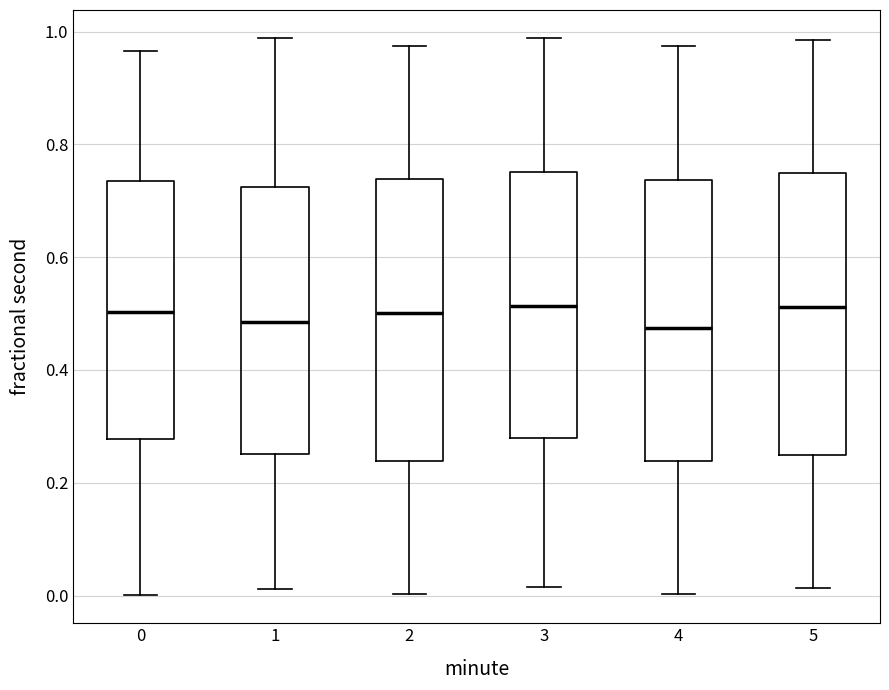

Reading left to right, read every box against the y-axis: the position of its median line, the range the box covers, and the ends of its whiskers. The values are not printed on the chart, so give them approximately, as read against the axis.

0: median 0.50, box 0.28 to 0.74, whiskers 0.00 to 0.96
1: median 0.48, box 0.26 to 0.72, whiskers 0.02 to 0.98
2: median 0.50, box 0.24 to 0.74, whiskers 0.00 to 0.98
3: median 0.52, box 0.28 to 0.76, whiskers 0.02 to 0.98
4: median 0.48, box 0.24 to 0.74, whiskers 0.00 to 0.98
5: median 0.52, box 0.24 to 0.74, whiskers 0.02 to 0.98